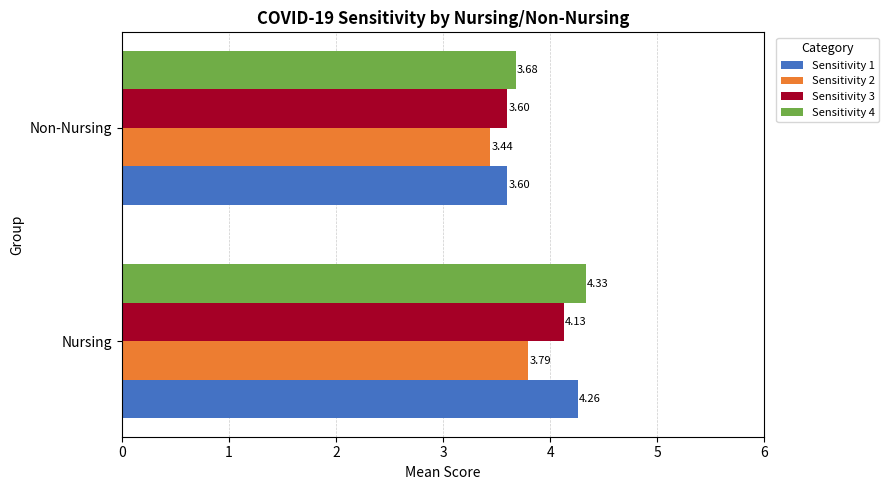

Which series has the largest total across all categories?

Sensitivity 4